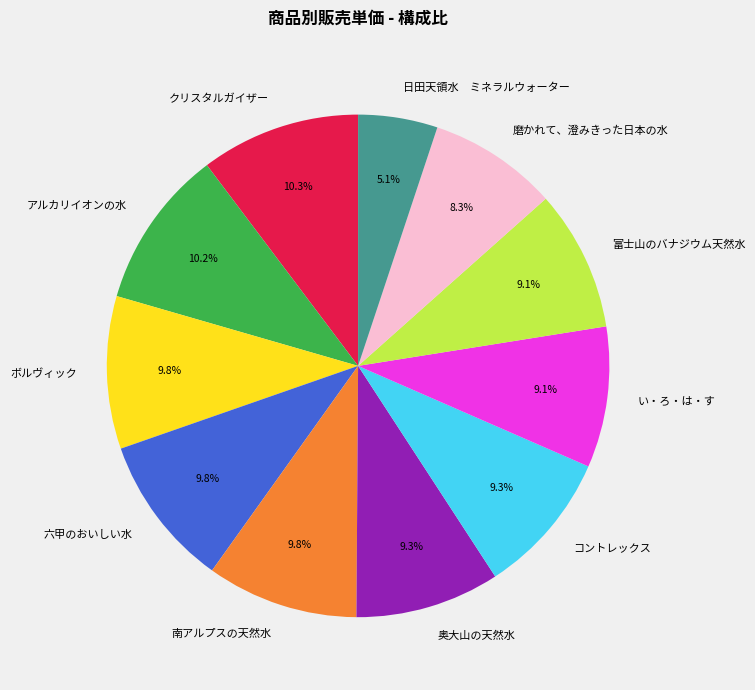

Does any single category account for the majority?

No